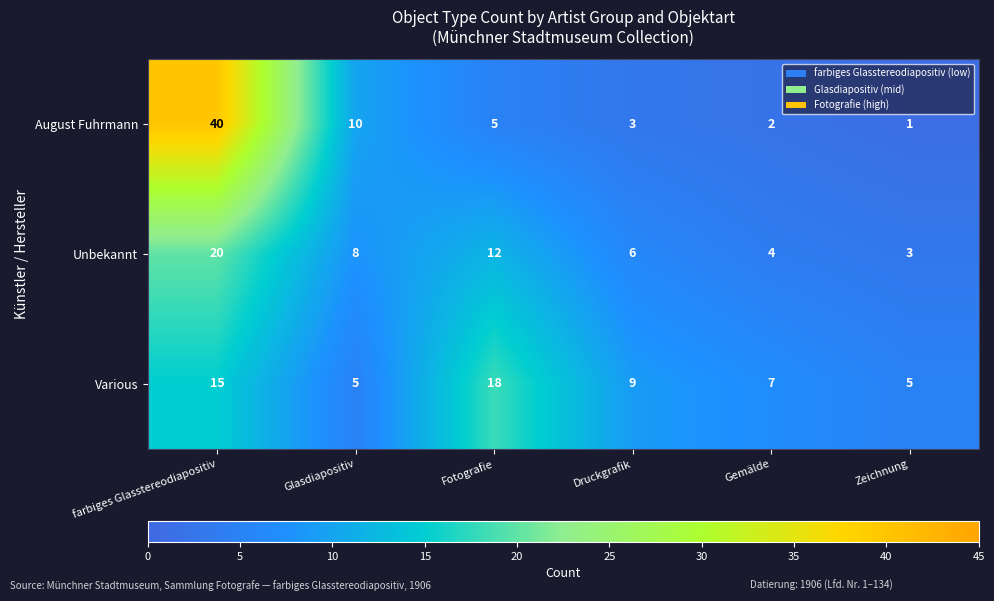

How many Various values are between 5 and 15?

5